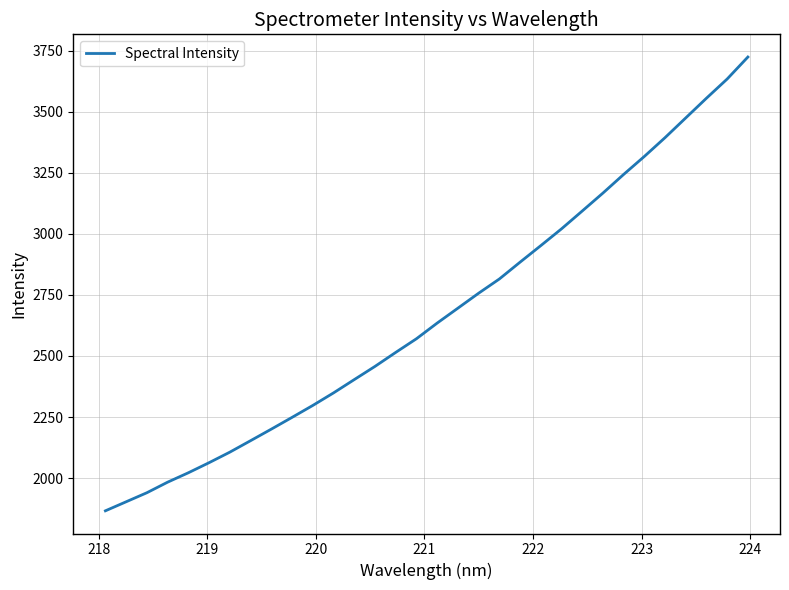

What is the minimum value shown in the chart?

1866.0